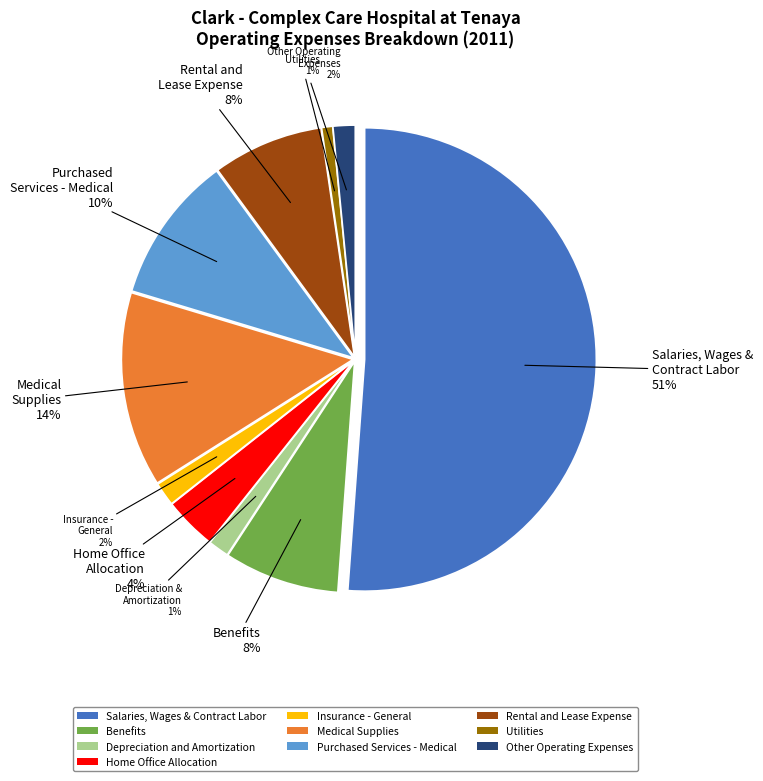

What is the majority slice?

Salaries, Wages & Contract Labor